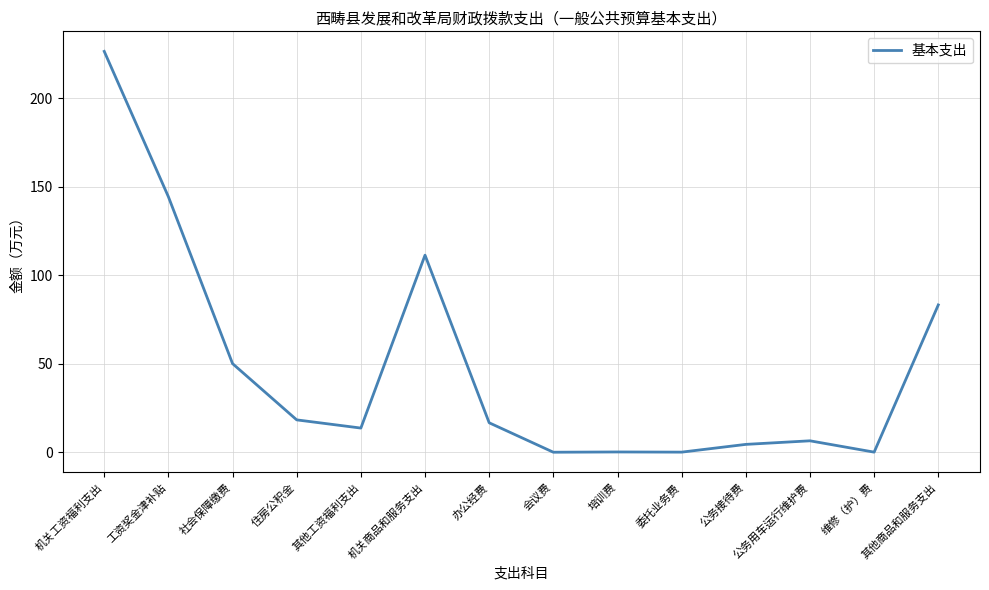

At which category does the chart reach its peak across all series?

机关工资福利支出